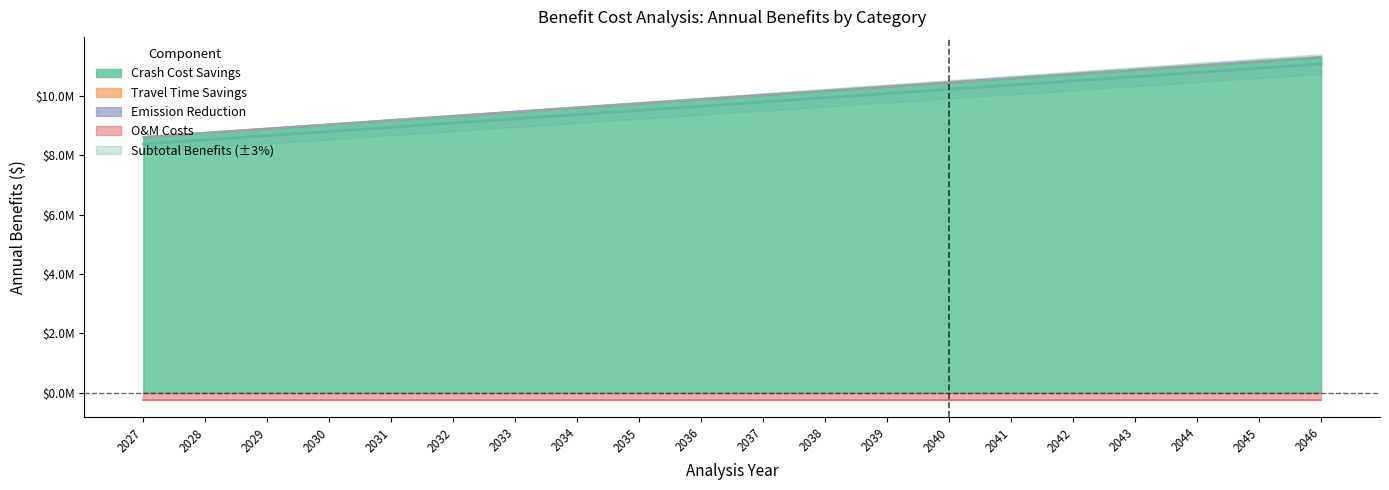

What is the value of the Travel Time Savings point at the 1st from the left?

8615529.1